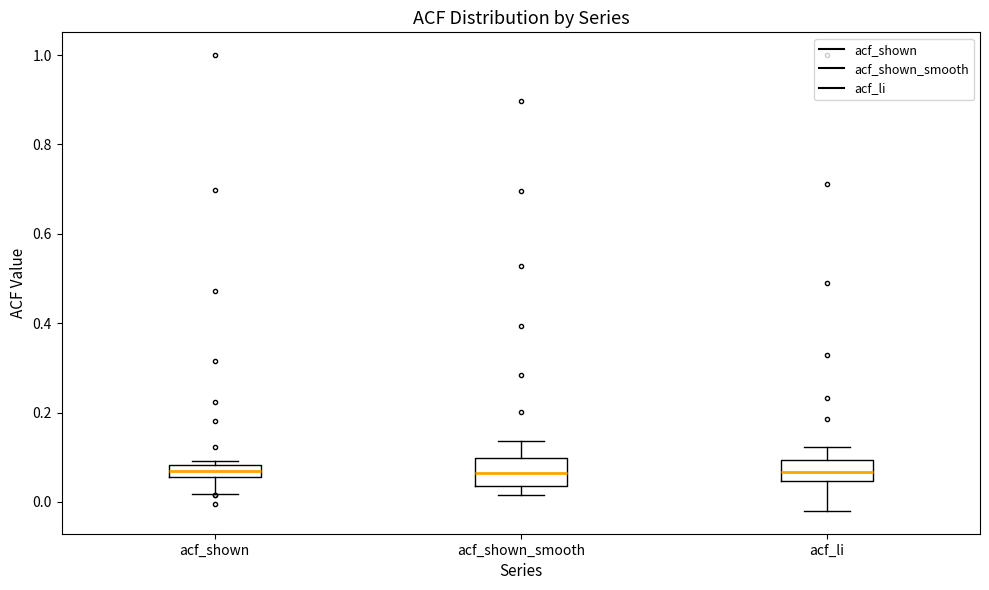

Where is the lower edge of the box for acf_li on the y-axis? The values are not printed on the chart, so give them approximately, as read against the axis.

0.04